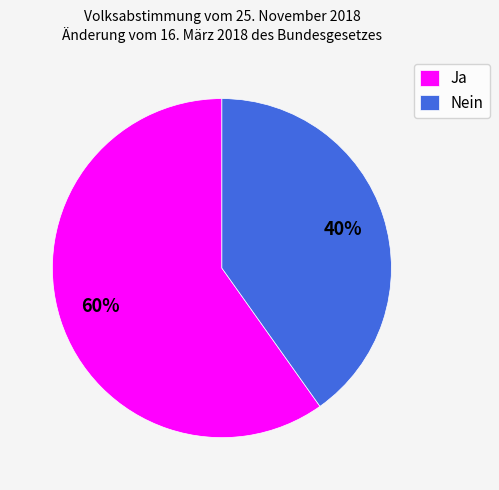

Is it true that Nein is 40% of the pie?

True